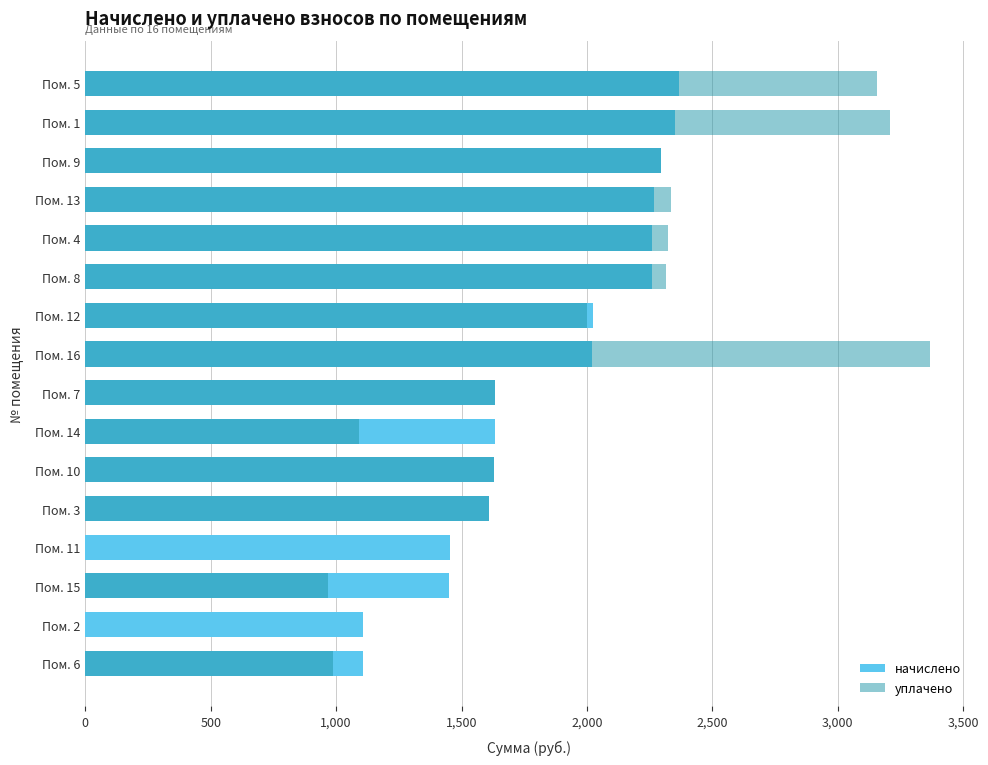

The начислено series shows 1350.0 at Пом. 13. True or false?

False